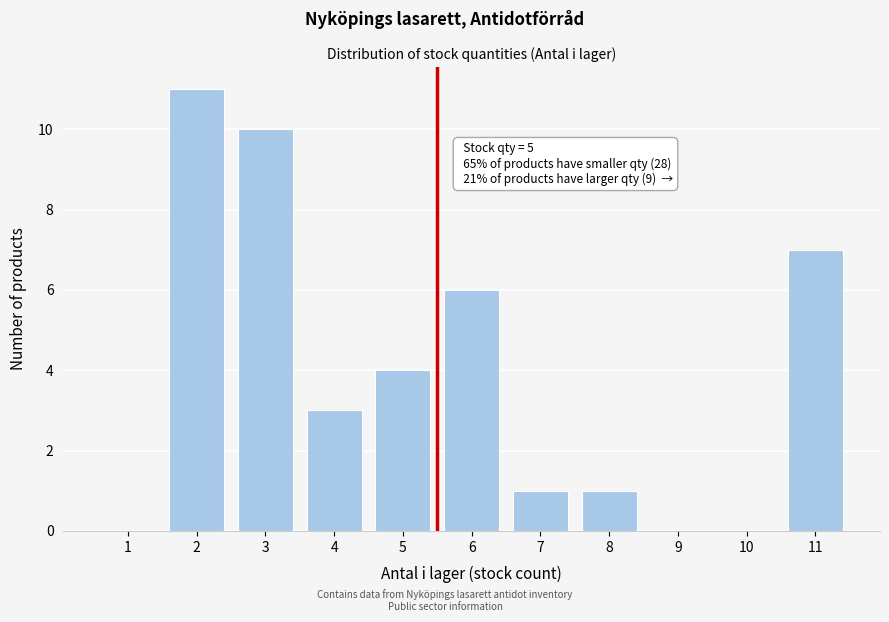

What is the change in value from 2 to 8?

-10